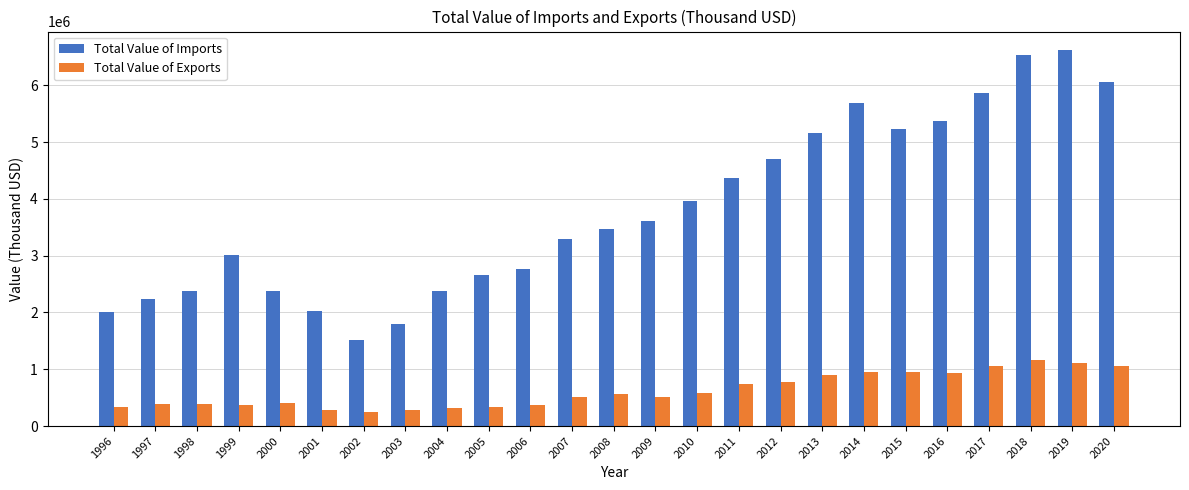

The Total Value of Exports series shows 943717 at 2014. True or false?

True